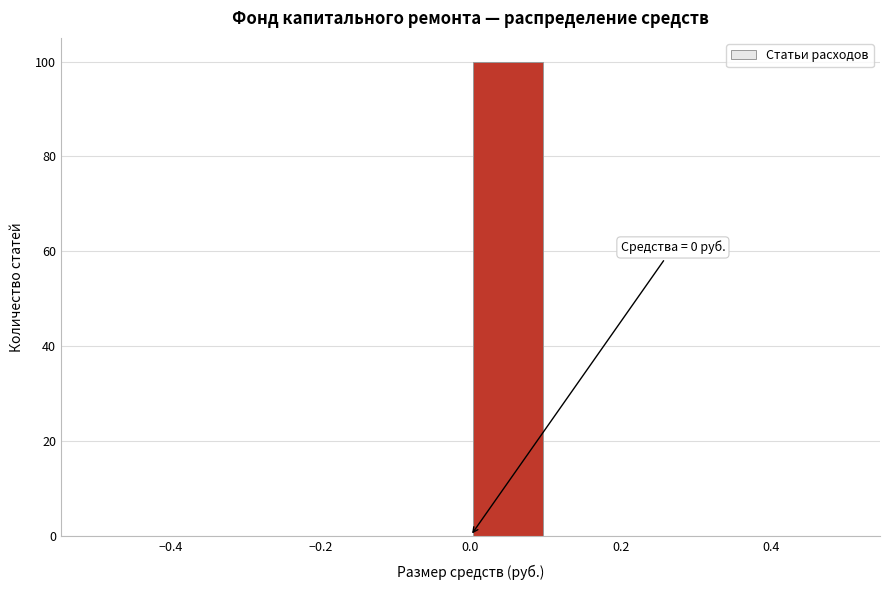

Which range on the x-axis has the tallest bar?

0.0 to 0.1